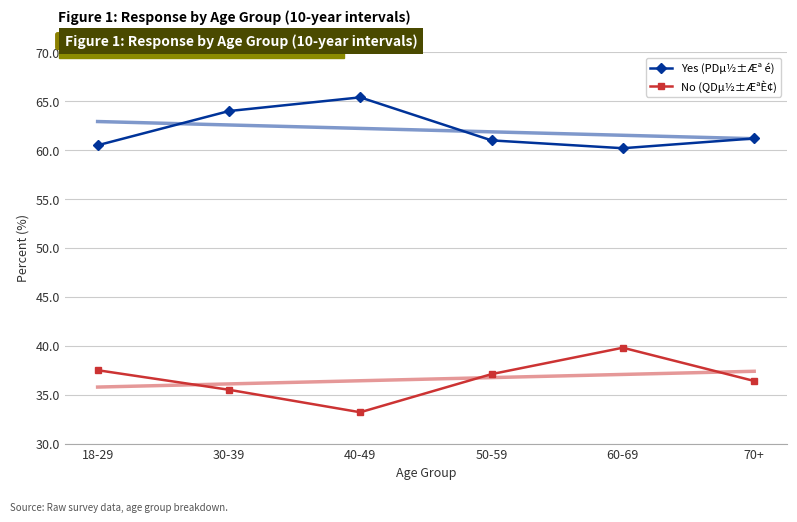

Between 40-49 and 60-69, which series saw the biggest shift?

No (QDµ½±ÆªÈ¢)